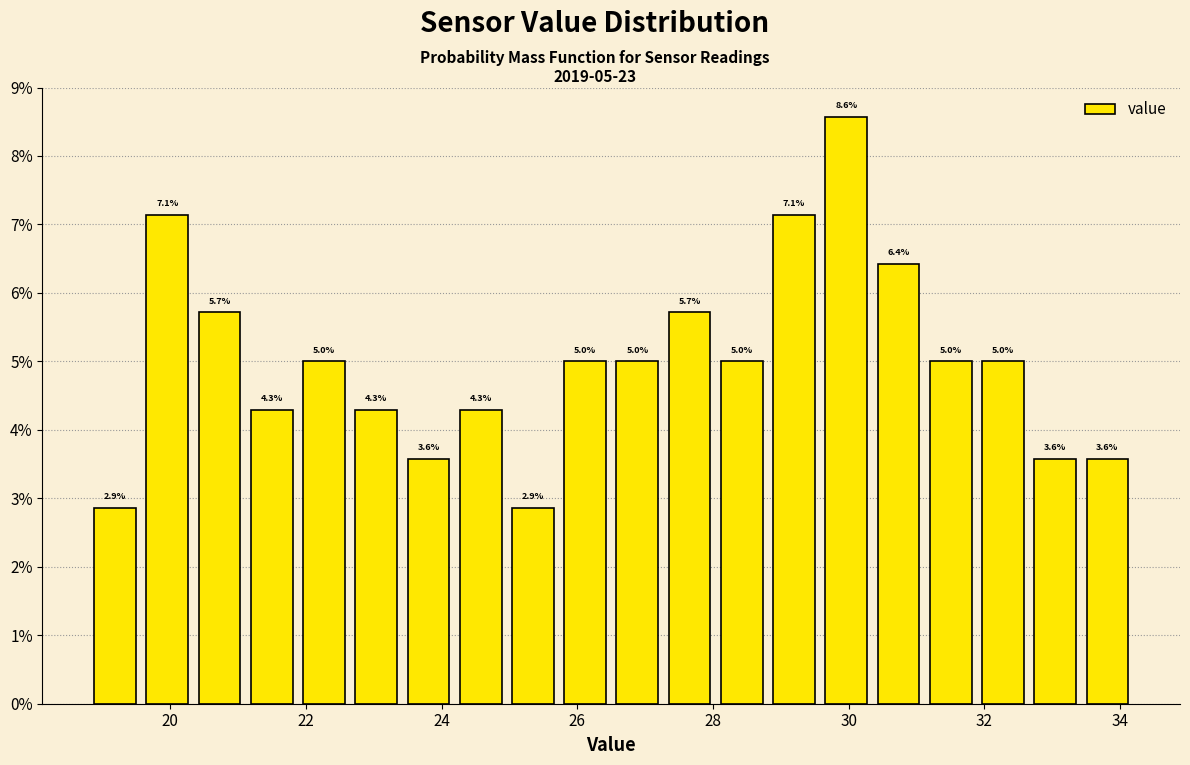

Around what value on the x-axis is the tallest bar? Give the approximate position of its centre, as read against the axis.

30.0